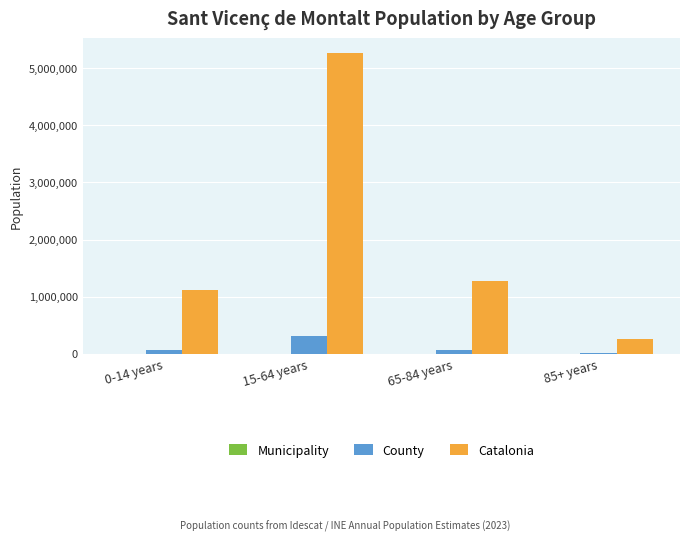

Which series has the largest total across all categories?

Catalonia